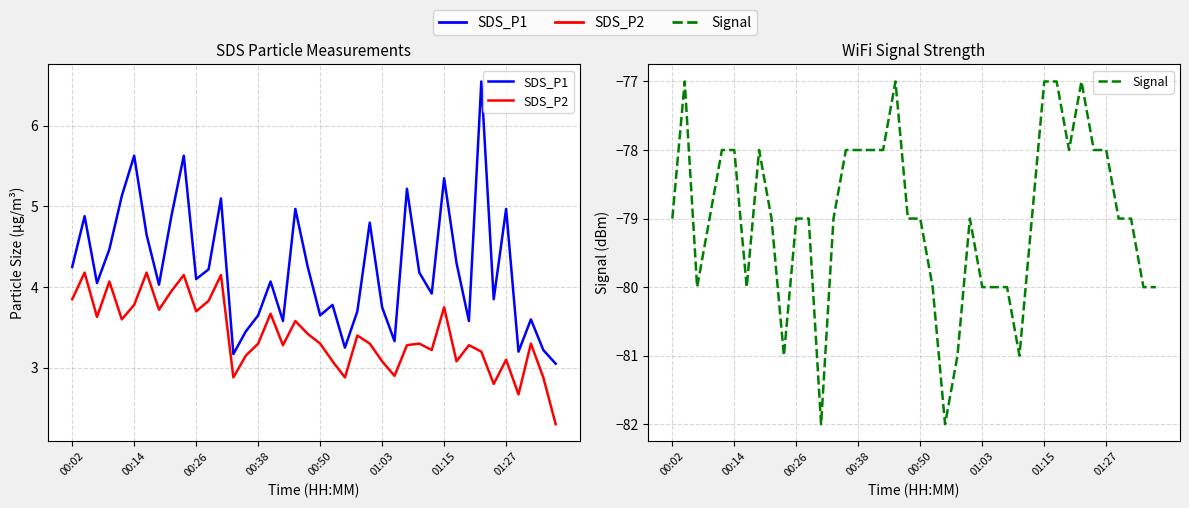

Reading right to left, list all the values displayed in this chart.

SDS_P1: 3.0	3.2	3.6	3.2	5.0	3.9	6.5	3.6	4.3	5.3	3.9	4.2	5.2	3.3	3.8	4.8	3.7	3.2	3.8	3.6	4.2	5.0	3.6	4.1	3.6	3.5	3.2	5.1	4.2	4.1	5.6	4.9	4.0	4.7	5.6	5.1	4.5	4.0	4.9	4.2
SDS_P2: 2.3	2.9	3.3	2.7	3.1	2.8	3.2	3.3	3.1	3.8	3.2	3.3	3.3	2.9	3.1	3.3	3.4	2.9	3.1	3.3	3.4	3.6	3.3	3.7	3.3	3.1	2.9	4.2	3.8	3.7	4.2	4.0	3.7	4.2	3.8	3.6	4.1	3.6	4.2	3.9
Signal: -80.0	-80.0	-79.0	-79.0	-78.0	-78.0	-77.0	-78.0	-77.0	-77.0	-79.0	-81.0	-80.0	-80.0	-80.0	-79.0	-81.0	-82.0	-80.0	-79.0	-79.0	-77.0	-78.0	-78.0	-78.0	-78.0	-79.0	-82.0	-79.0	-79.0	-81.0	-79.0	-78.0	-80.0	-78.0	-78.0	-79.0	-80.0	-77.0	-79.0